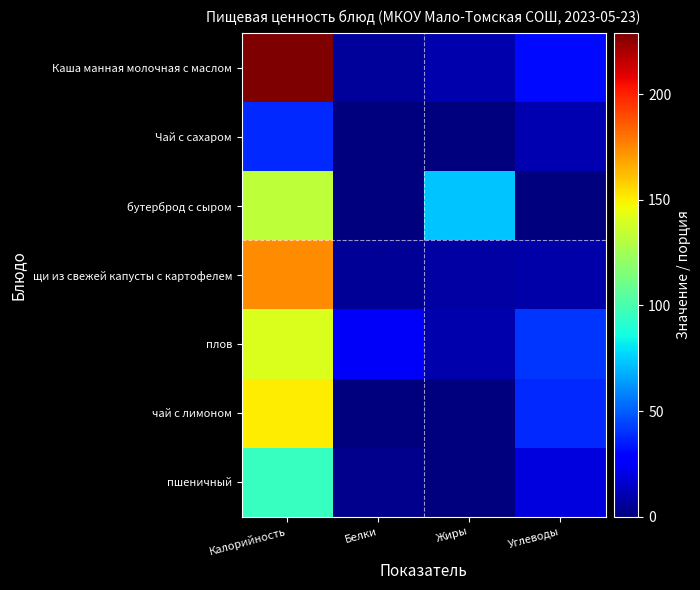

Reading left to right, list all the values displayed in this chart.

Каша манная молочная с маслом: Калорийность=228.8	Белки=5.8	Жиры=9.0	Углеводы=31.0
Чай с сахаром: Калорийность=37.9	Белки=0.1	Жиры=0.4	Углеводы=10.0
бутерброд с сыром: Калорийность=132.4	Белки=0.2	Жиры=72.5	Углеводы=0.0
щи из свежей капусты с картофелем: Калорийность=174.3	Белки=5.0	Жиры=7.8	Углеводы=8.7
плов: Калорийность=140.7	Белки=24.7	Жиры=9.5	Углеводы=40.5
чай с лимоном: Калорийность=150.6	Белки=0.5	Жиры=0.0	Углеводы=38.4
пшеничный: Калорийность=95.6	Белки=3.2	Жиры=0.4	Углеводы=19.2